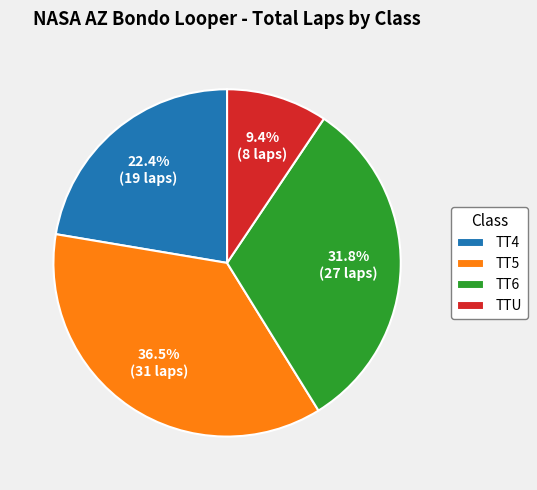

What percentage is NOT represented by TT5?

63.5%